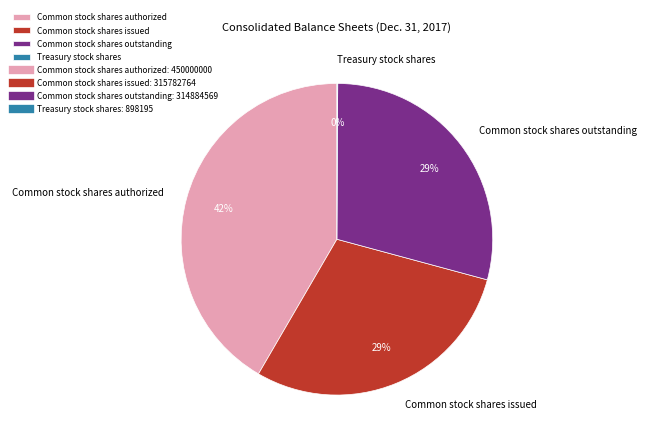

To the nearest percent, what is the average slice percentage?

25%